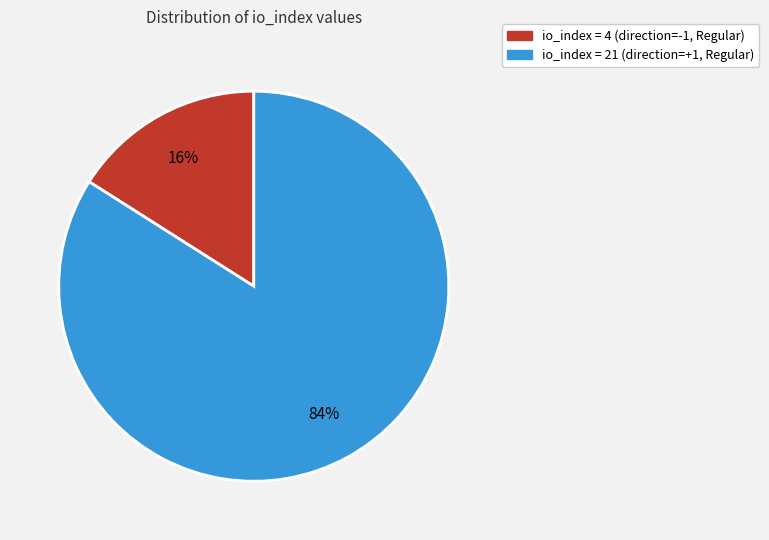

To the nearest percent, what is the difference between the largest and smallest slice percentages?

68%